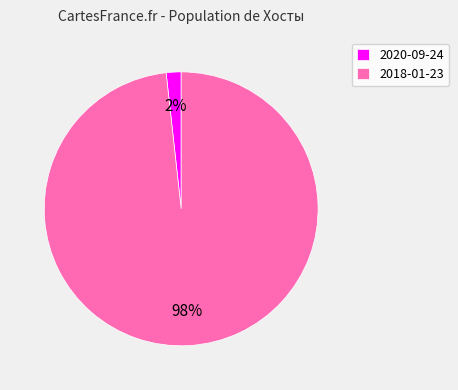

To the nearest percent, what percentage of the pie is 2018-01-23?

98%